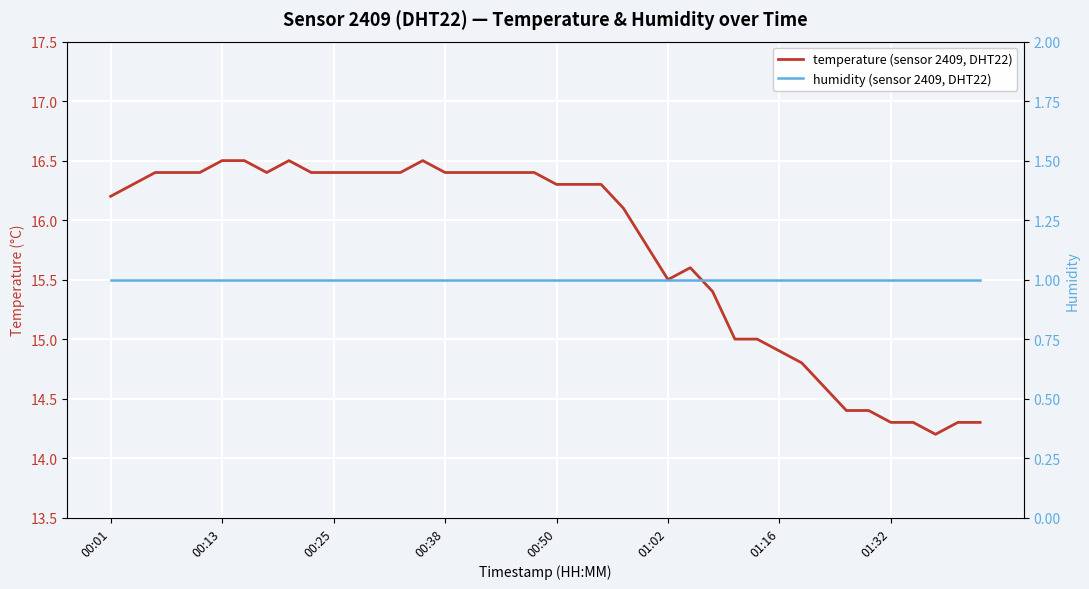

What is the minimum value shown in the chart?

1.0